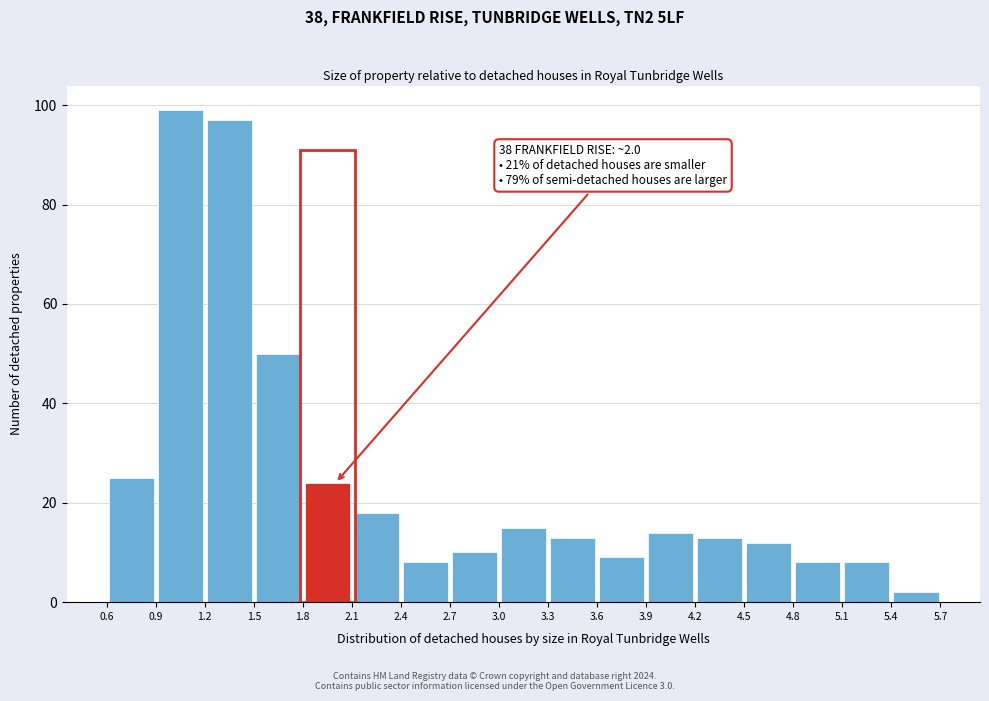

Which range on the x-axis has the tallest bar?

0.9 to 1.2